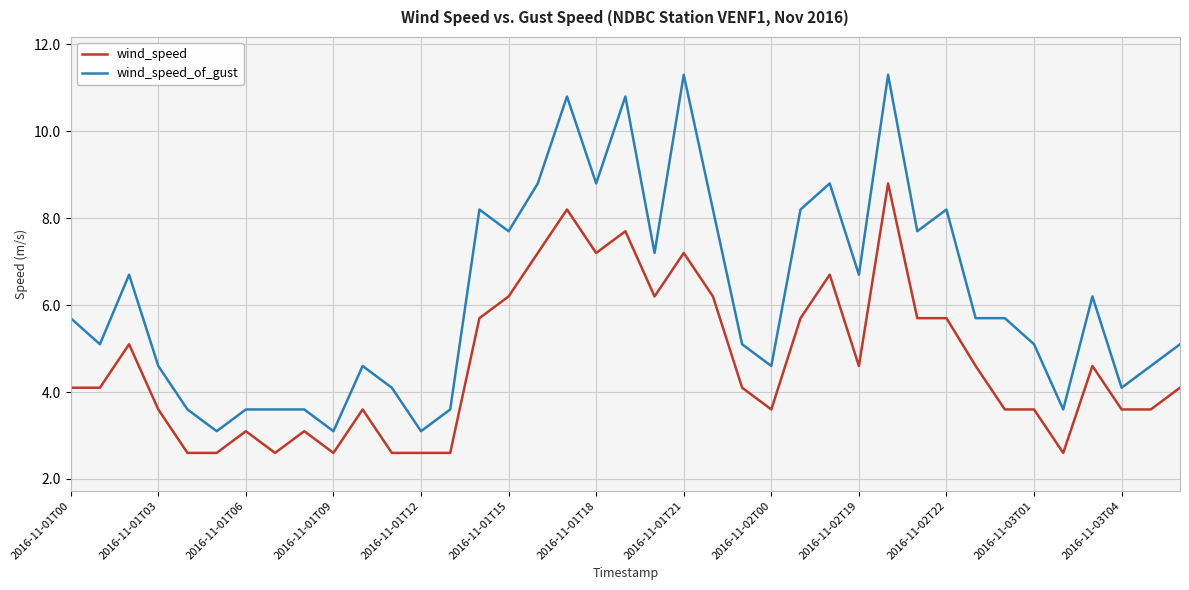

What is the minimum value for wind_speed_of_gust?

3.1